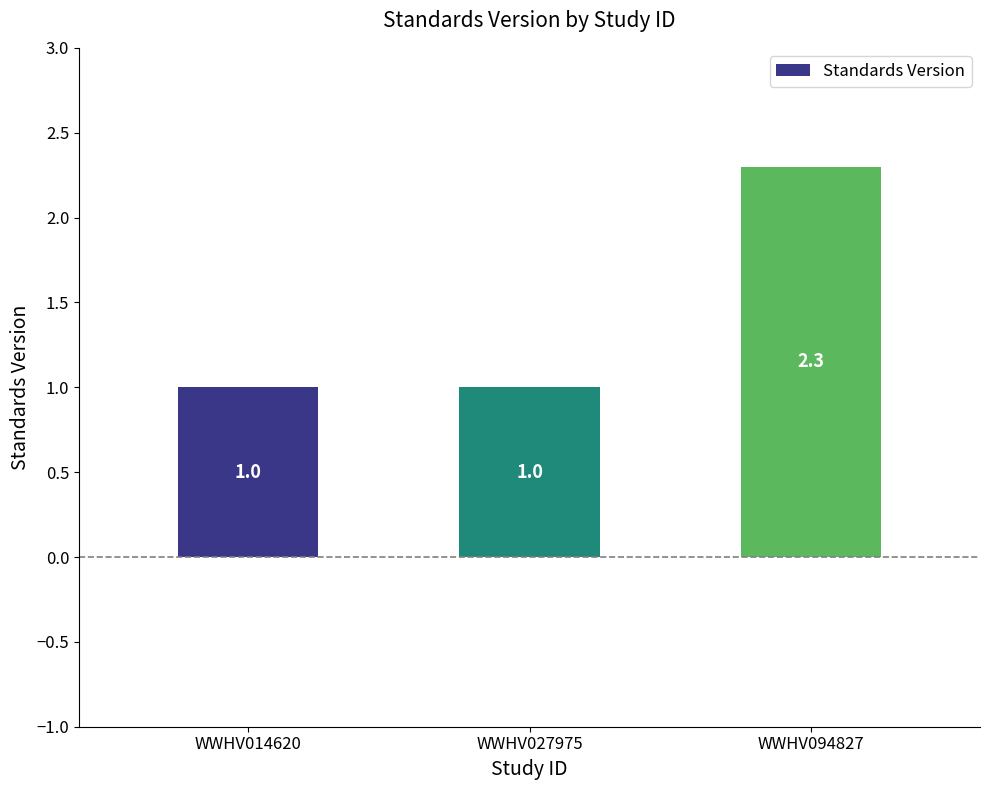

Is it true that the value at WWHV014620 is 1.5?

False